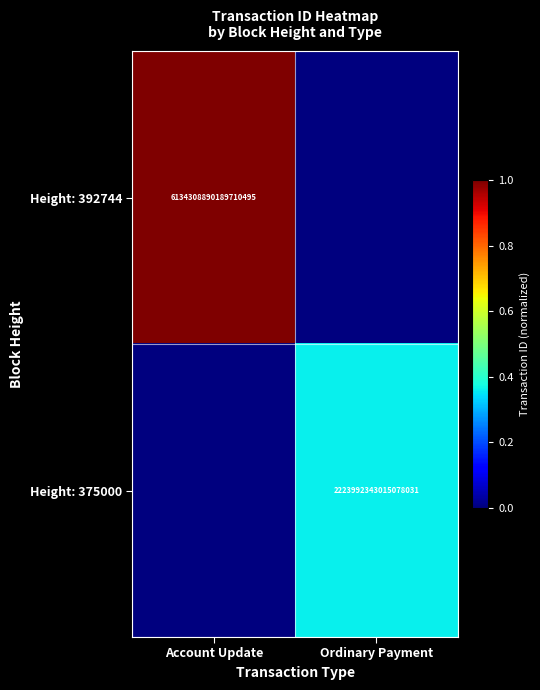

The value of Height: 392744 at Account Update is 10301590192556185600. True or false?

False